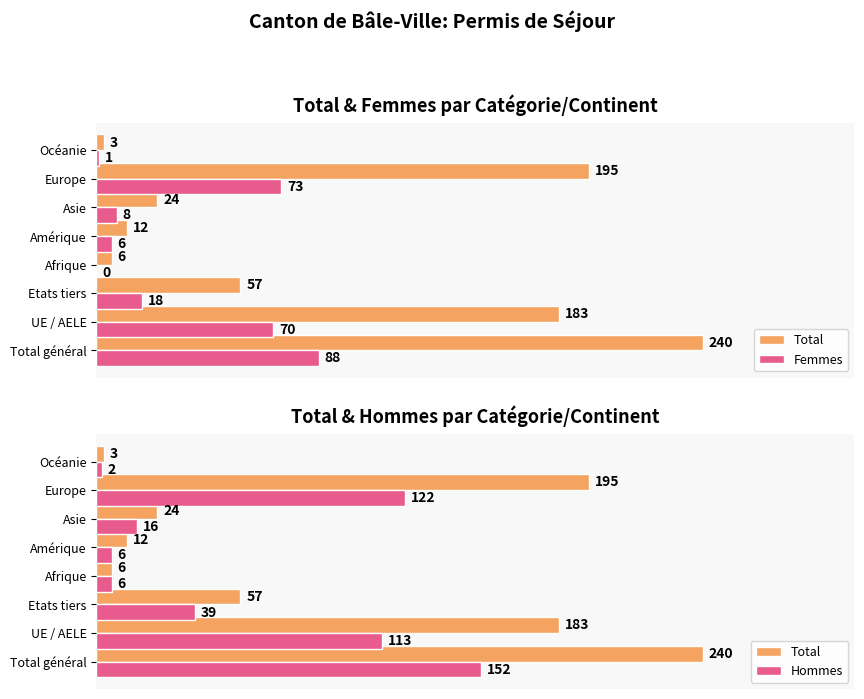

Which series has the largest total across all categories?

Total